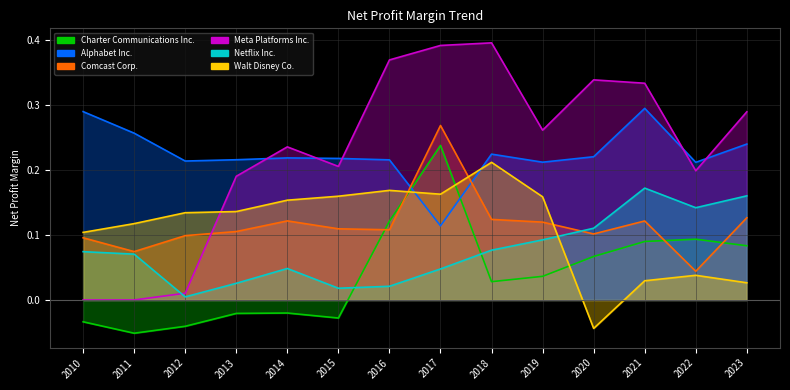

Which series changed the most between 2011 and 2022?

Meta Platforms Inc.